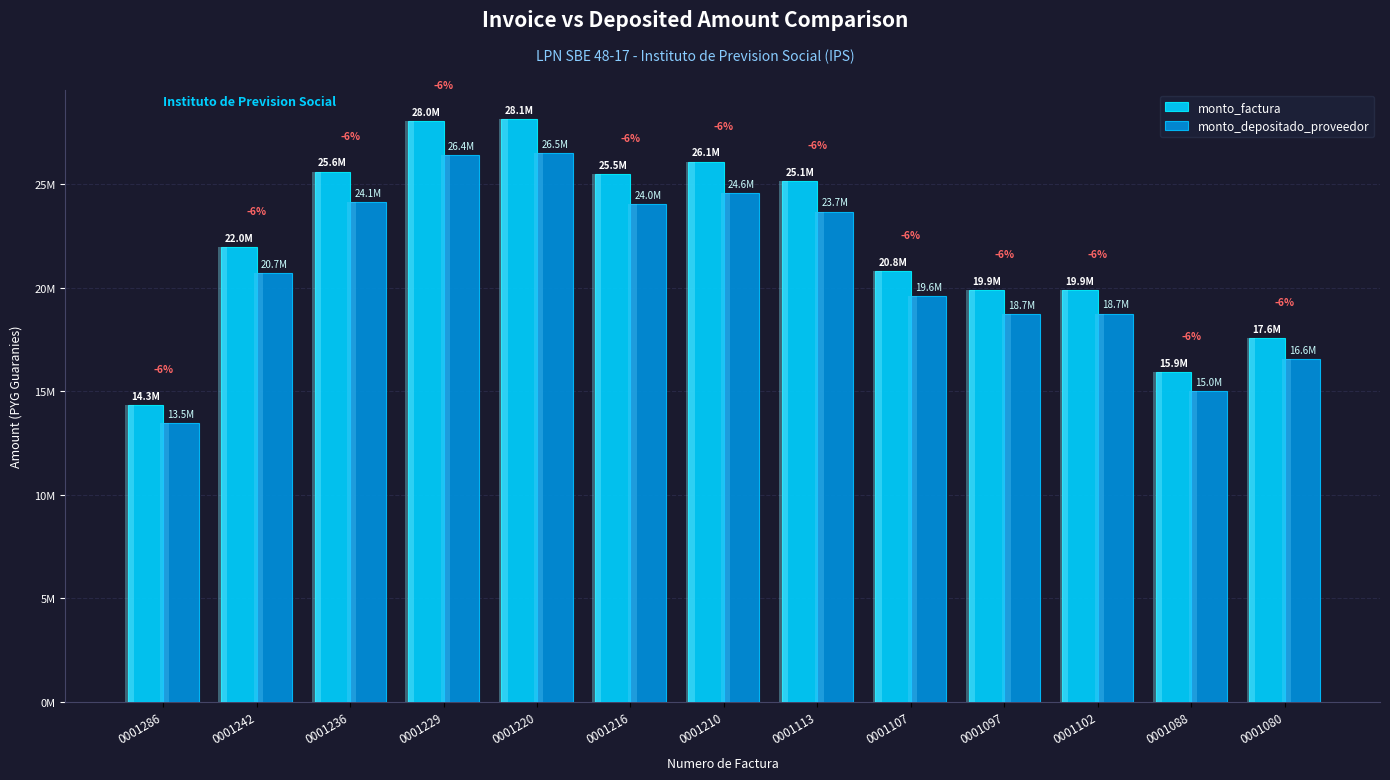

How many categories are shown in the chart?

13